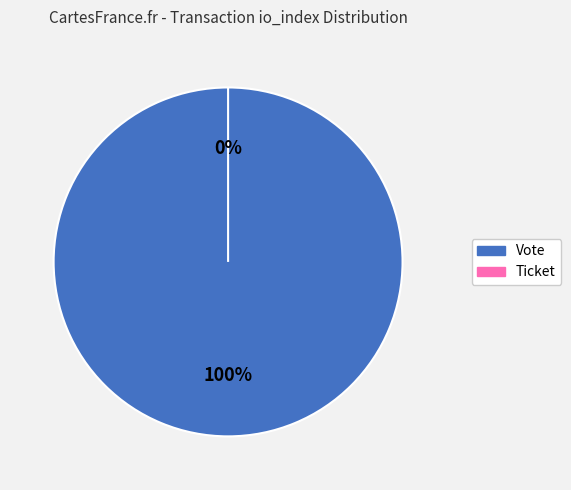

To the nearest percent, what is the difference between the largest and smallest slice percentages?

100%